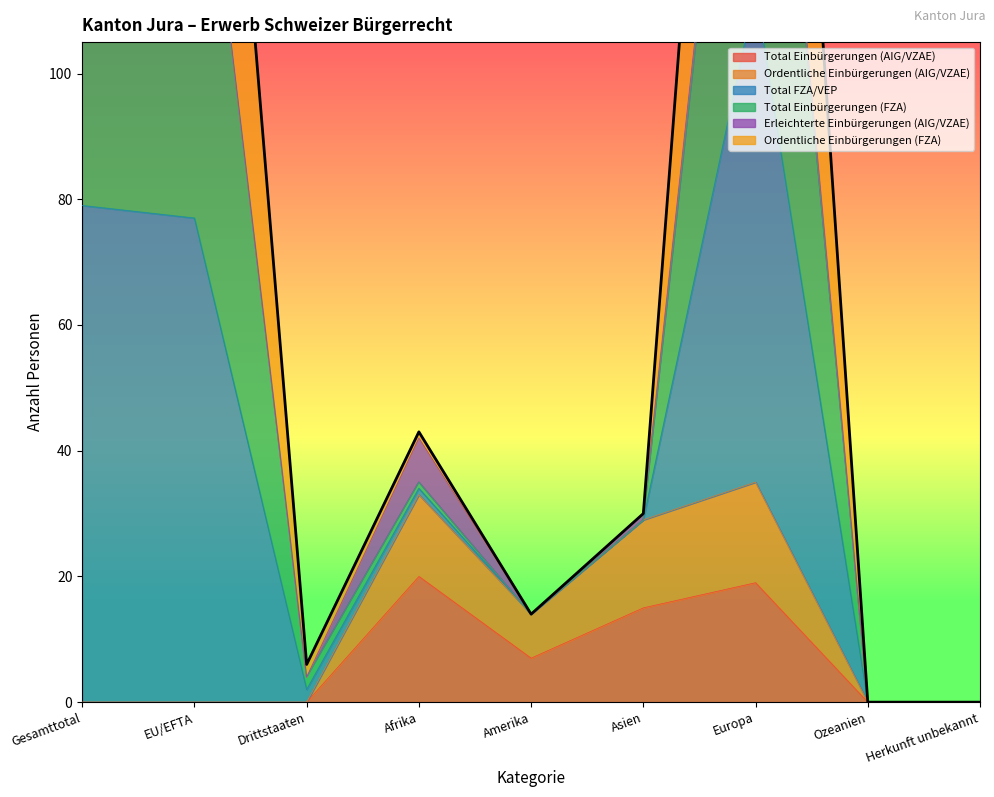

How many values in the Ordentliche Einbürgerungen (AIG/VZAE) series exceed 0?

4